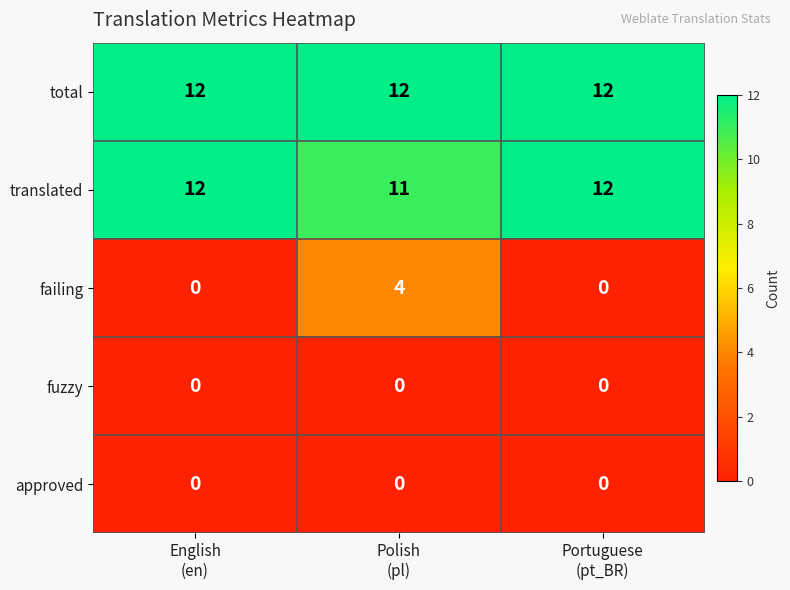

What is the total value across all series at English
(en)?

24